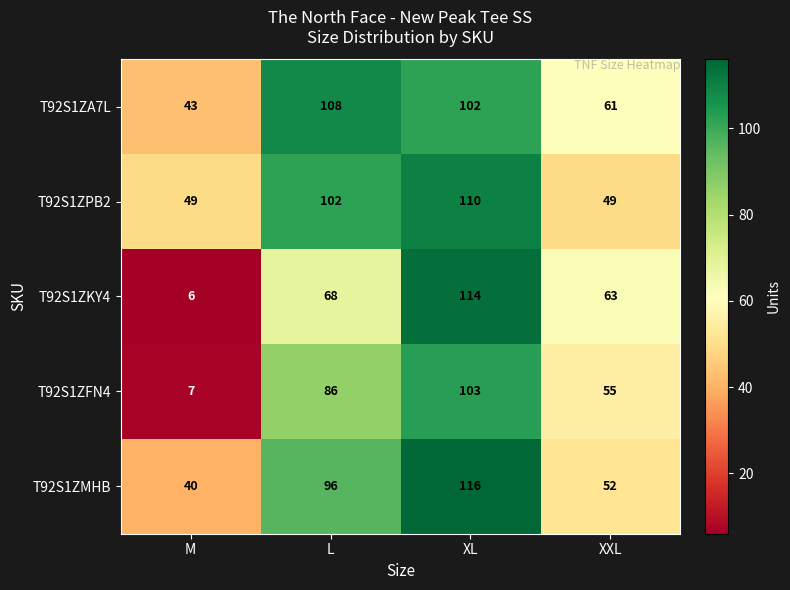

The T92S1ZMHB series shows 116 at XL. True or false?

True